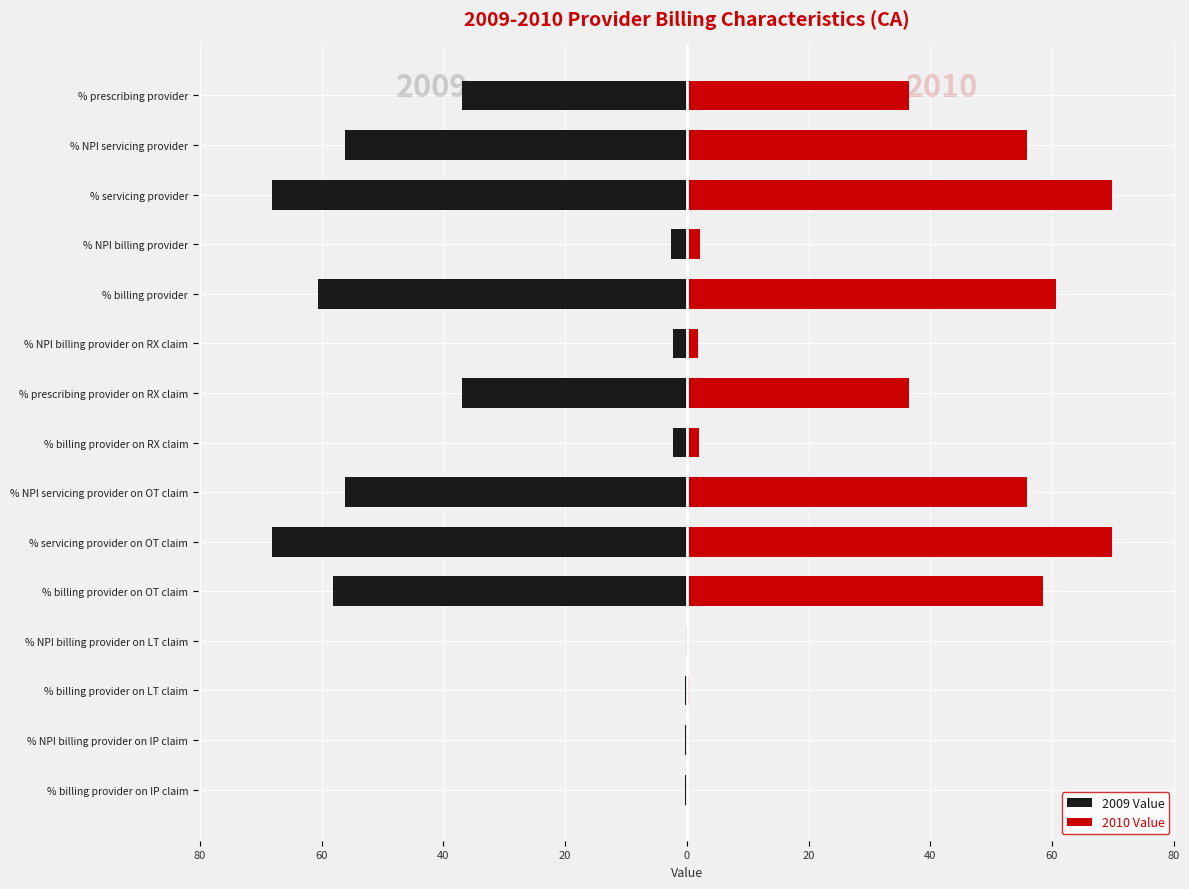

What is the sum of all 2009 Value values?

-449.3